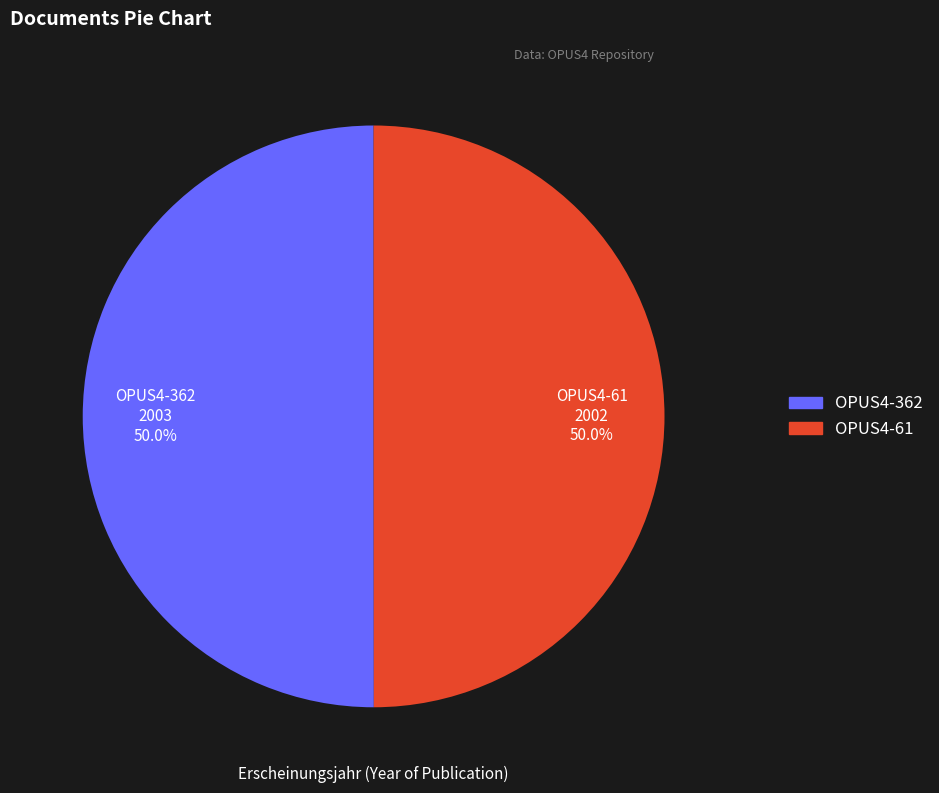

What portion of the pie excludes OPUS4-61?

50.0%